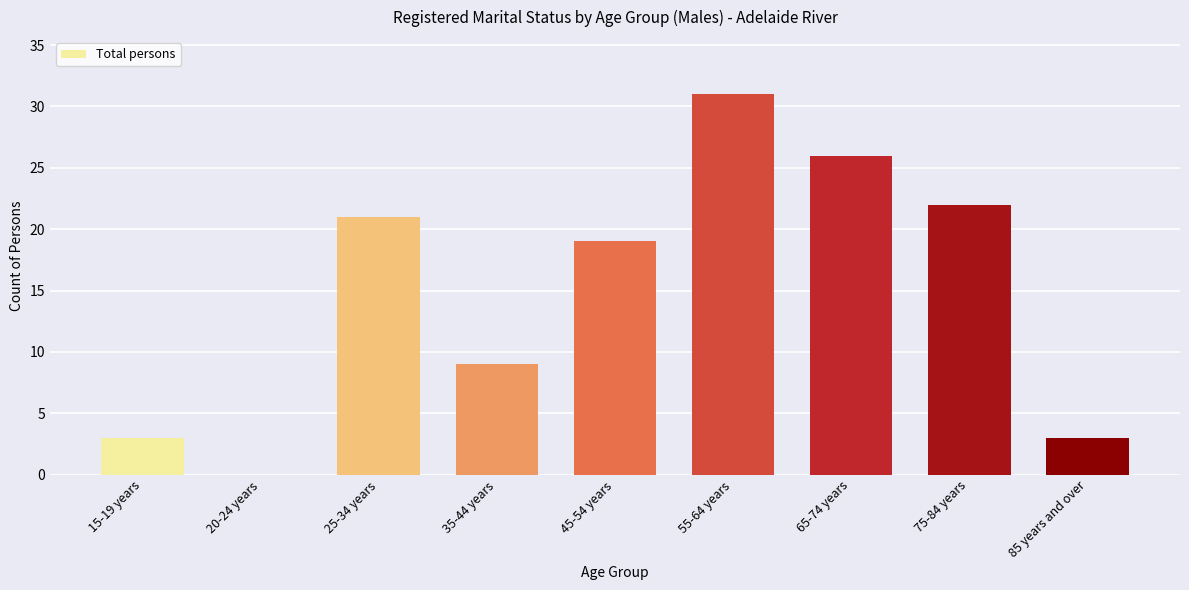

Is it true that the value at 45-54 years is 25?

False